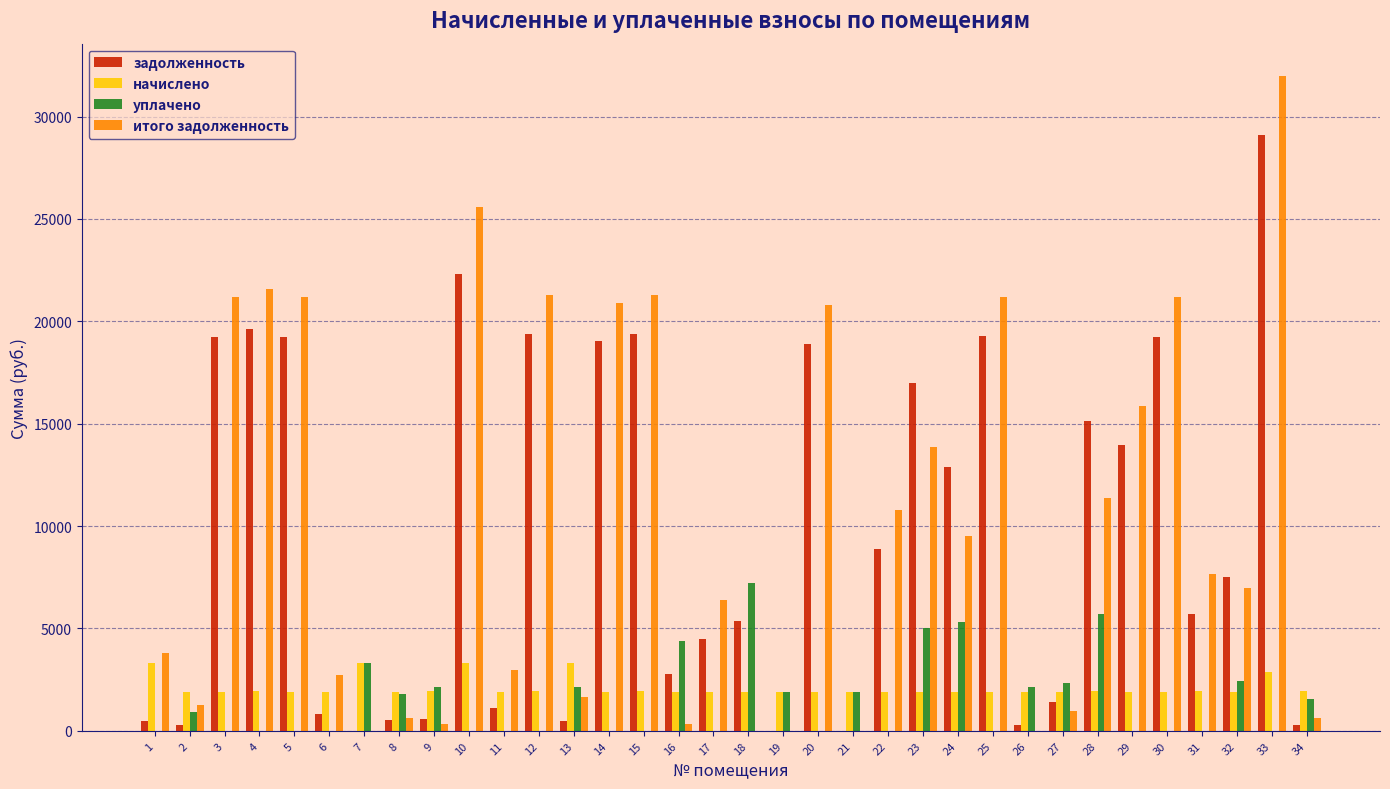

What is the sum of the задолженность values at 30 and 6?

20084.5